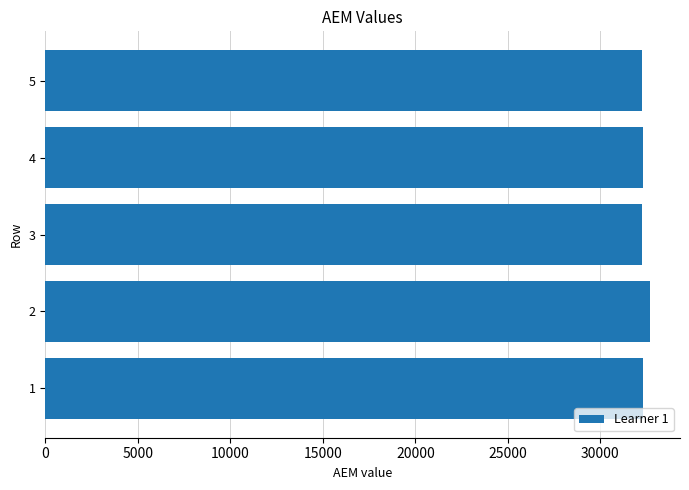

What is the sum of the values at 4 and 2?

64960